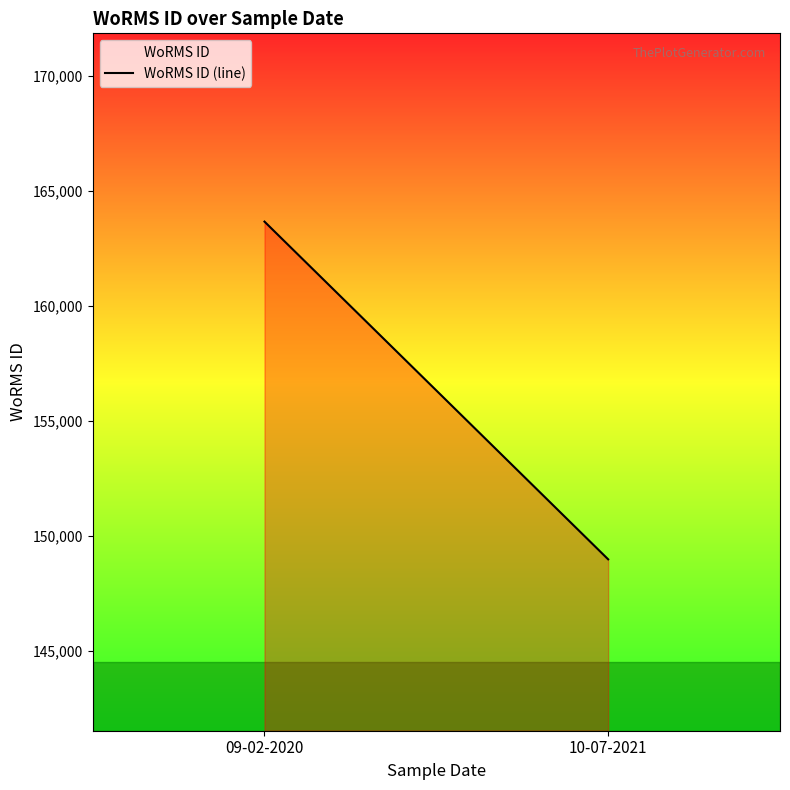

What is the greatest value displayed?

163663.5